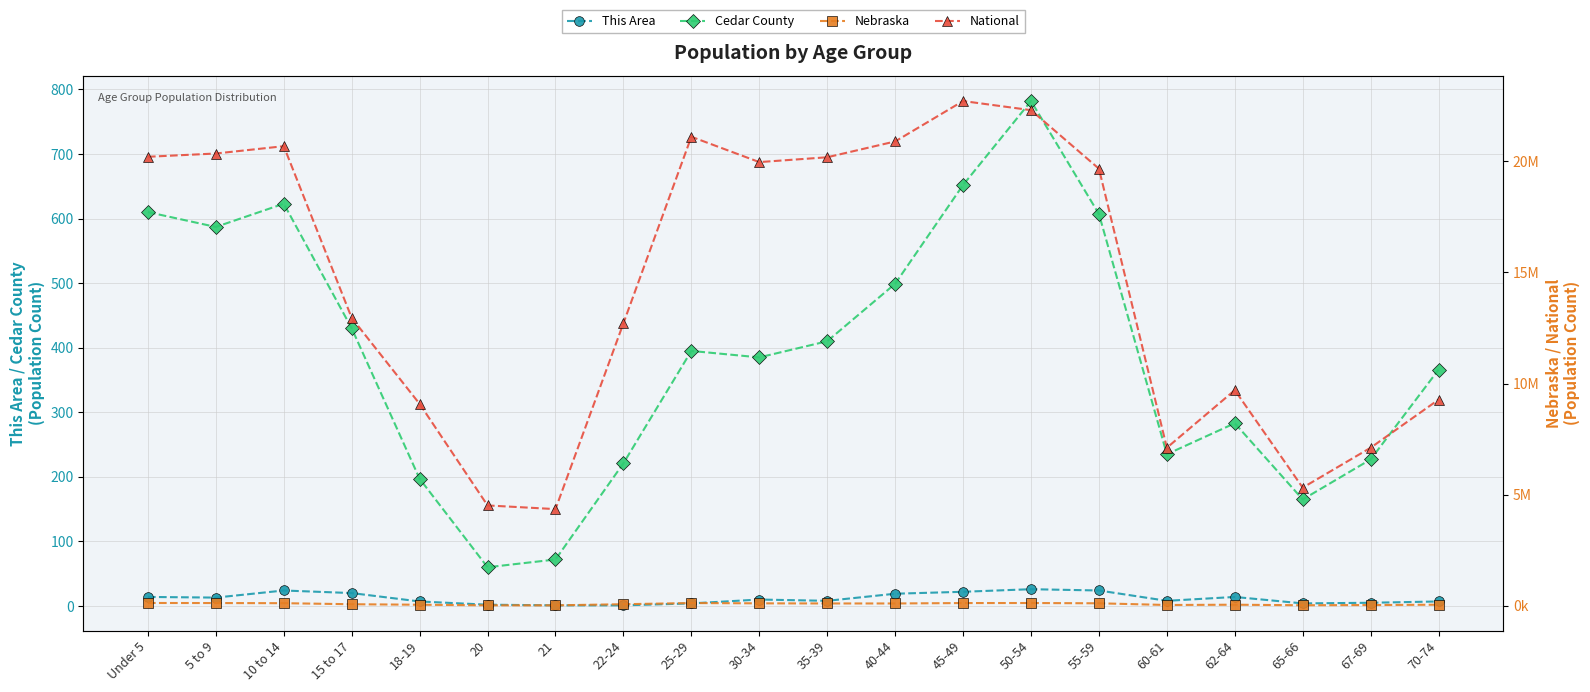

The value of National at 10 to 14 is 20677194. True or false?

True